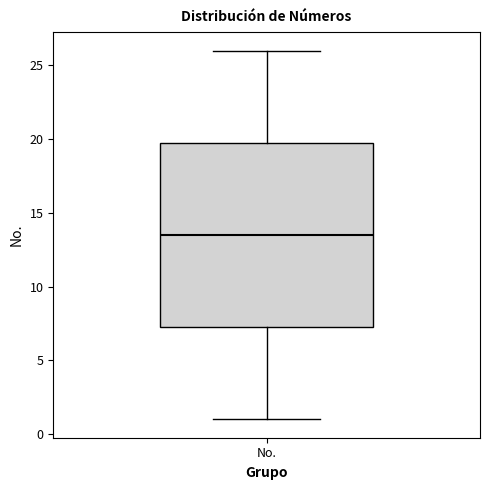

Read this box plot against the y-axis: the position of the median line, the range covered by the box, and the ends of both whiskers. The values are not printed on the chart, so give them approximately, as read against the axis.

median 13.5, box 7.5 to 20.0, whiskers 1.0 to 26.0